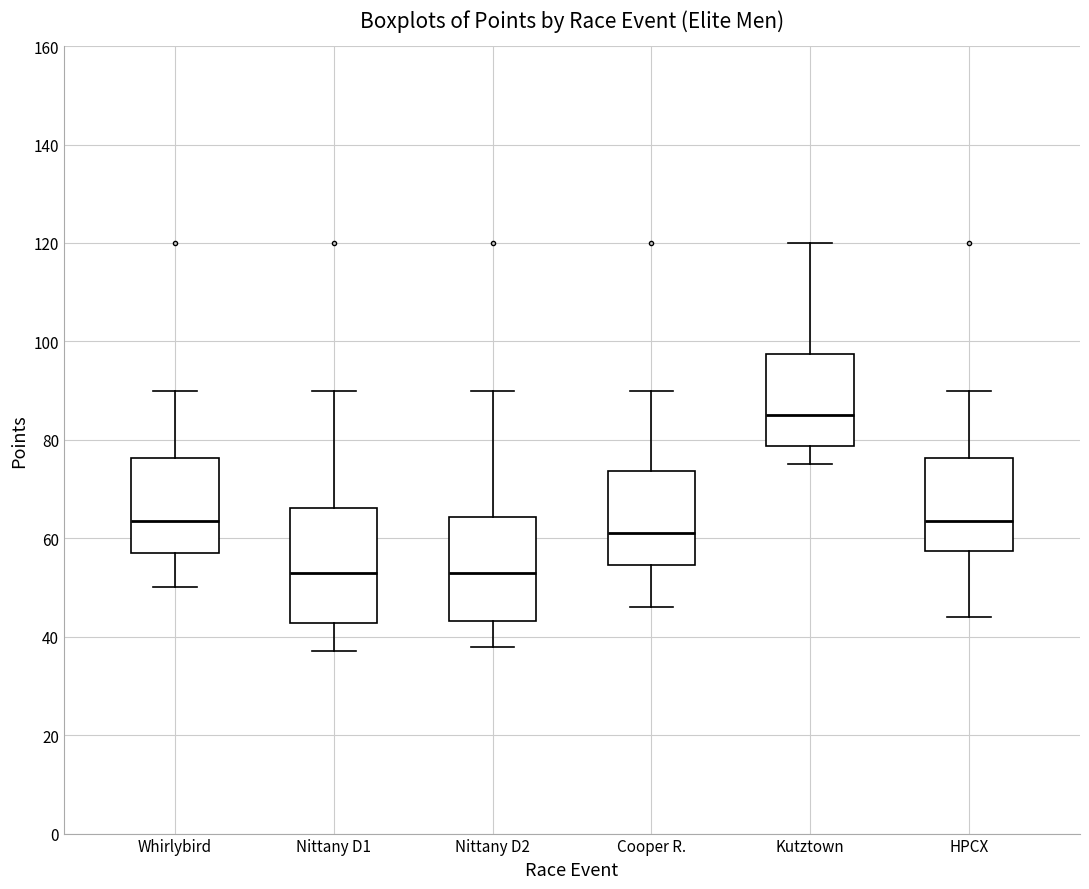

Reading left to right, transcribe this box plot: for each box, give where its median line is, the range the box spans, and where its two whiskers end, as read against the y-axis. The values are not printed on the chart, so give them approximately, as read against the axis.

Whirlybird: median 64, box 58 to 76, whiskers 50 to 90
Nittany D1: median 54, box 42 to 66, whiskers 38 to 90
Nittany D2: median 54, box 44 to 64, whiskers 38 to 90
Cooper R.: median 62, box 54 to 74, whiskers 46 to 90
Kutztown: median 86, box 78 to 98, whiskers 76 to 120
HPCX: median 64, box 58 to 76, whiskers 44 to 90